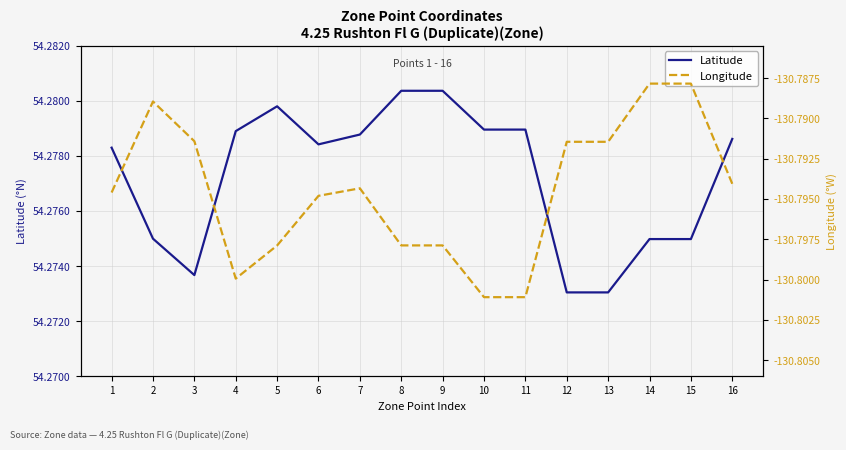

How many lines are shown in the chart?

2